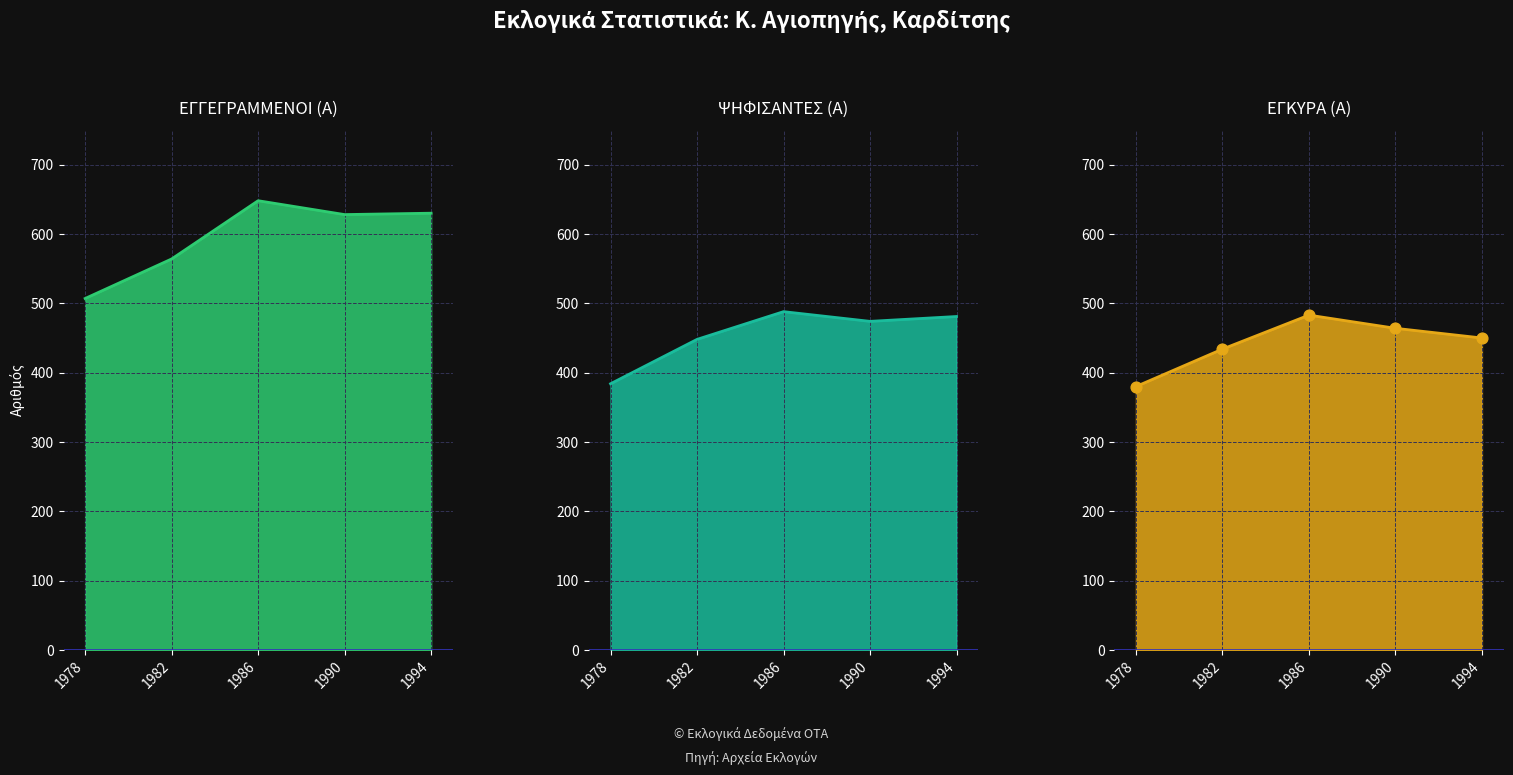

Which series reaches the maximum Y coordinate?

ΕΓΓΕΓΡΑΜΜΕΝΟΙ (Α)